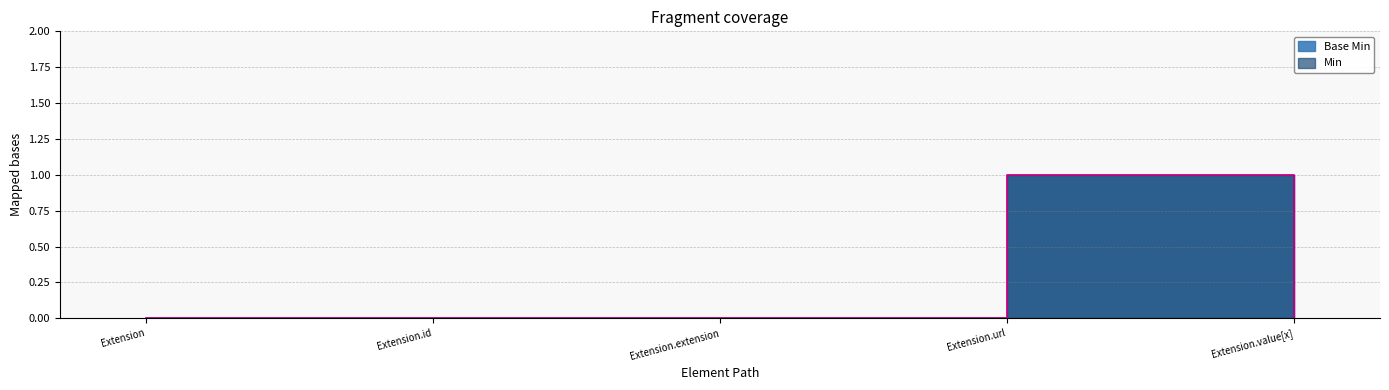

What is the highest value of the Base Min series?

1